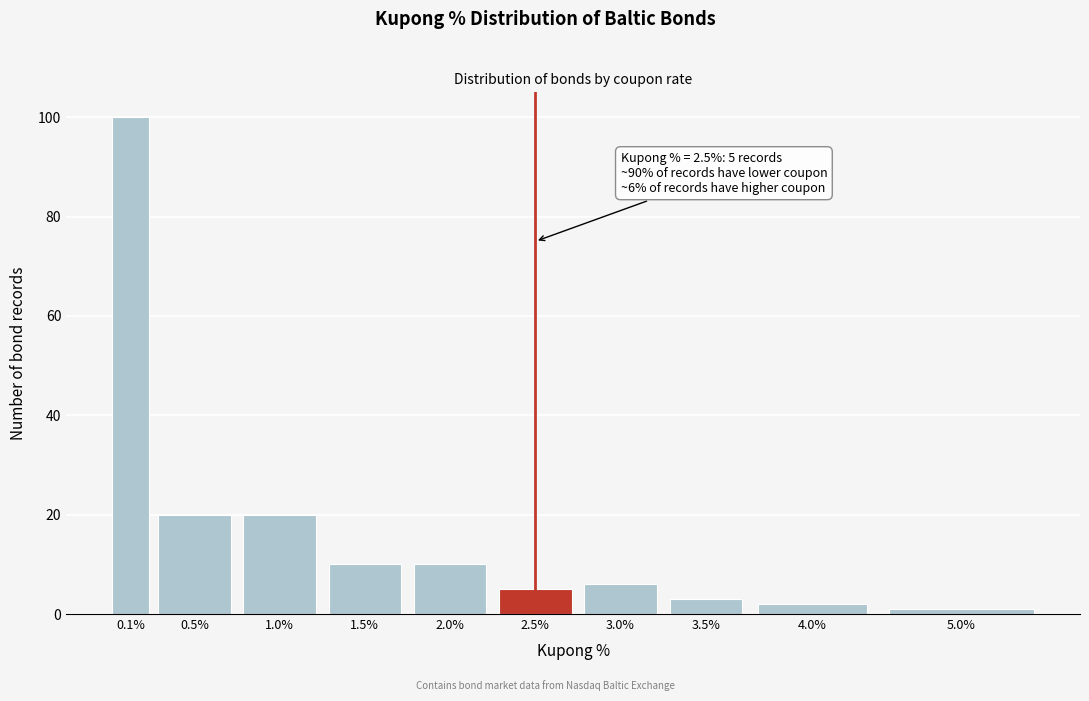

Reading right to left, extract all data points from this chart.

5.0%=1	4.0%=2	3.5%=3	3.0%=6	2.5%=5	2.0%=10	1.5%=10	1.0%=20	0.5%=20	0.1%=100